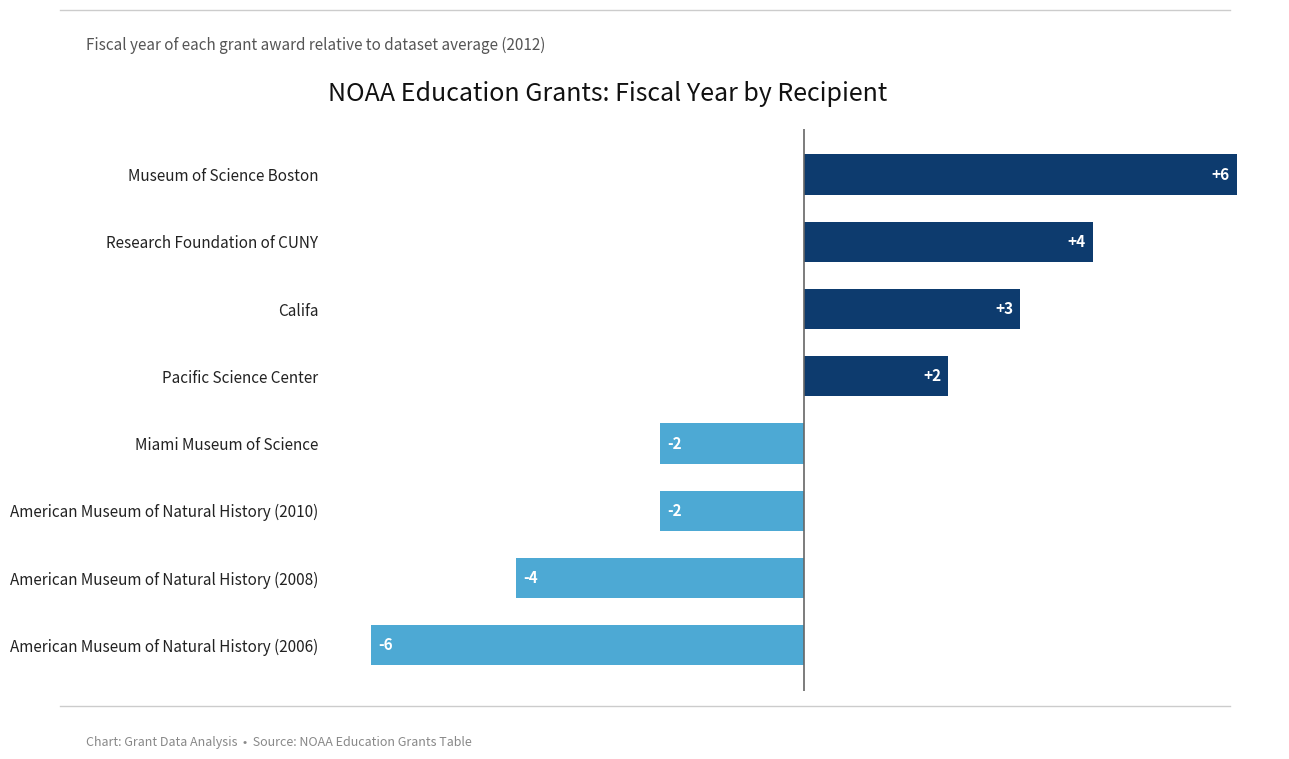

What is the difference between the maximum and minimum values?

12